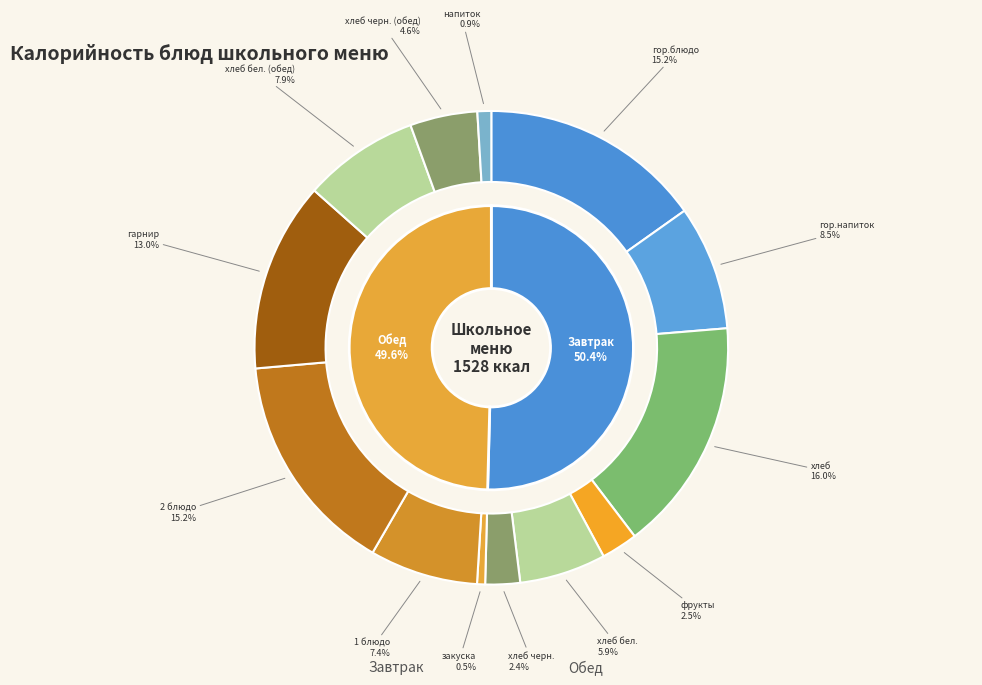

Does any single category account for the majority?

No